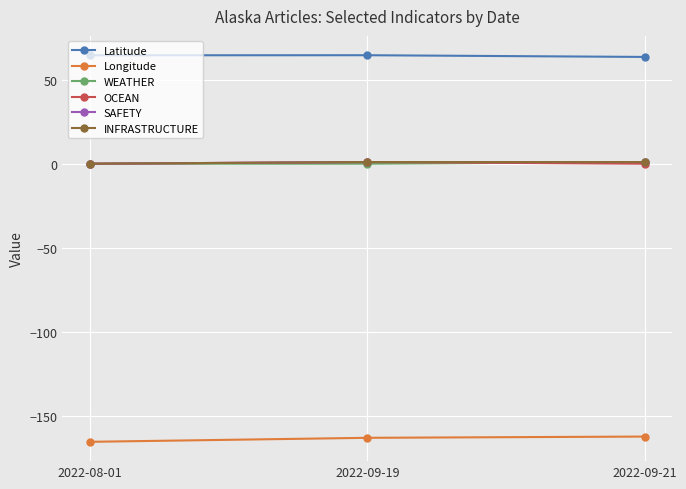

What is the difference between the maximum and minimum values in the Latitude series?

1.0